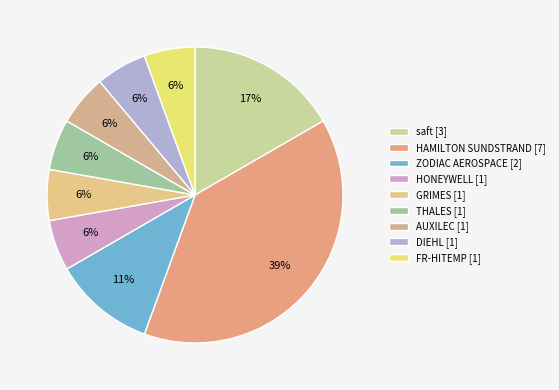

Is there a majority slice in this chart?

No